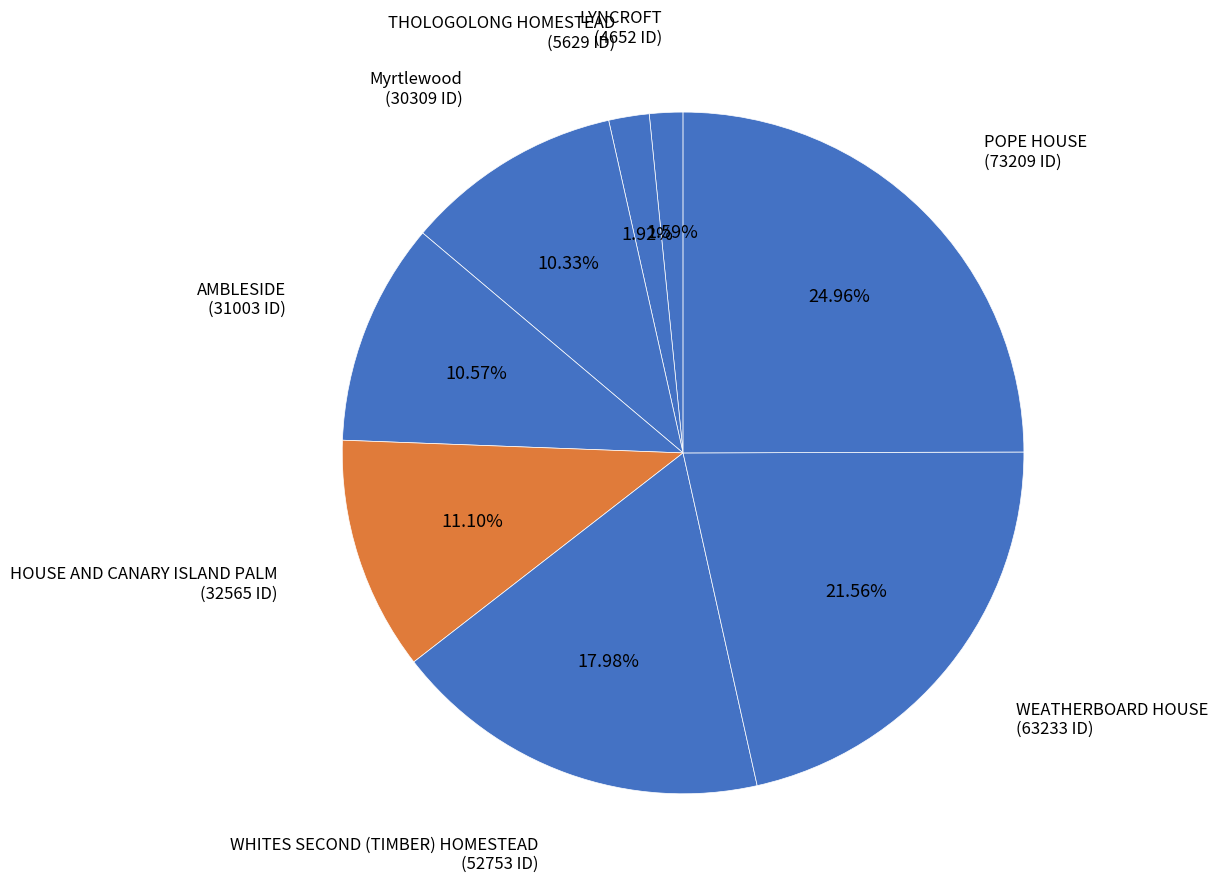

What percentage is NOT represented by WEATHERBOARD HOUSE?

78.4%